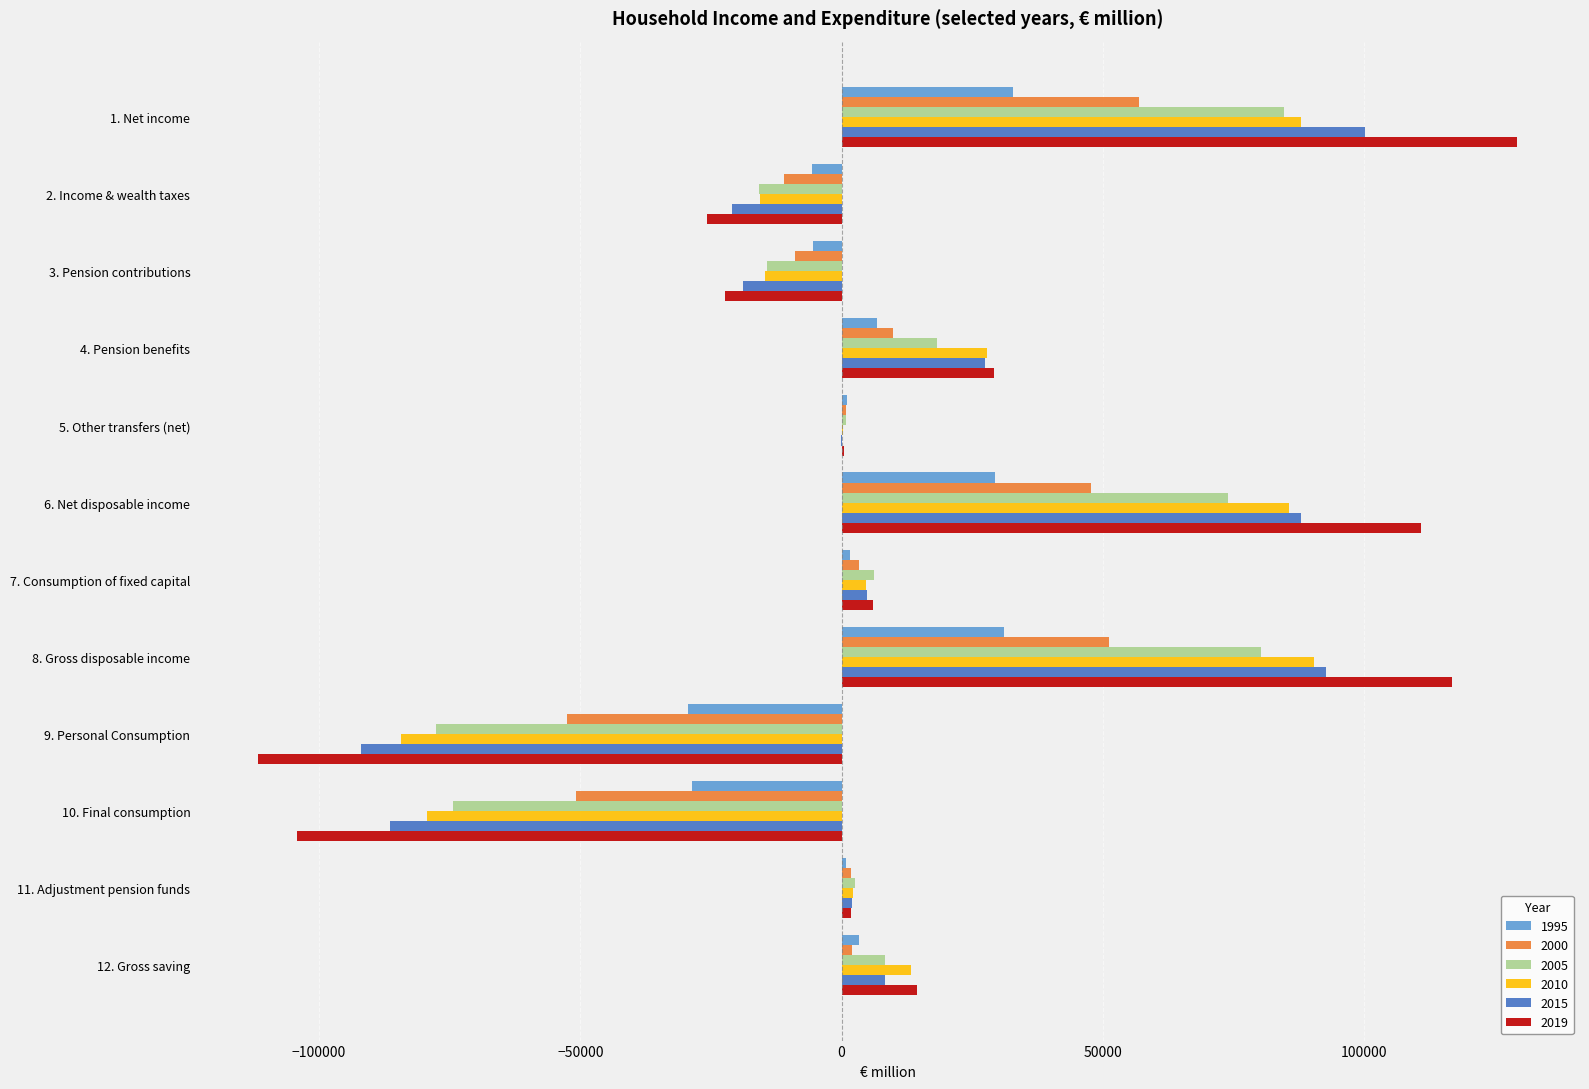

Which category has the highest value in the 2000 series?

1. Net income